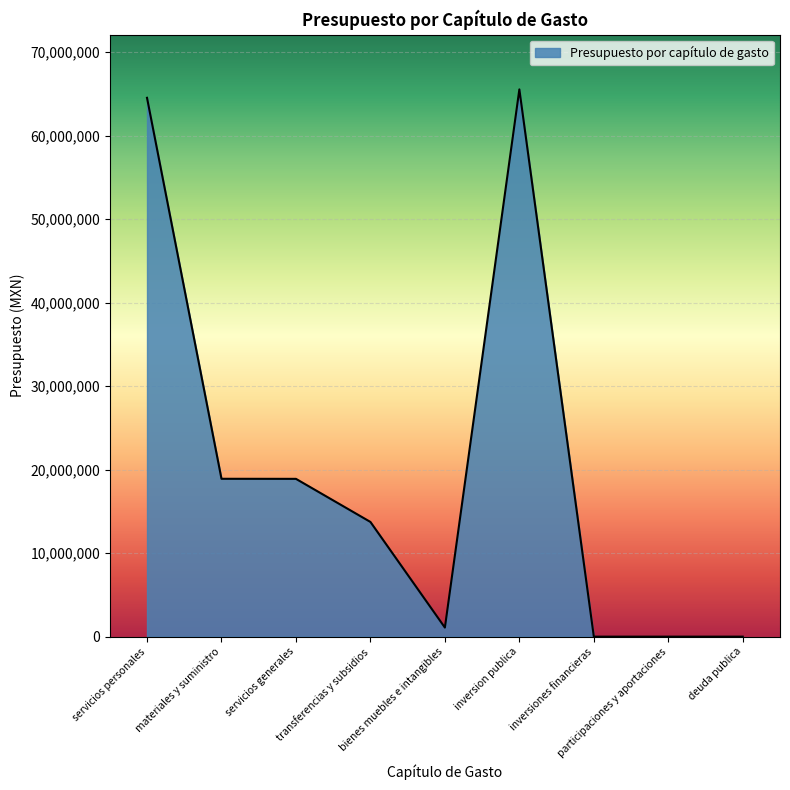

What is the maximum value shown in the chart?

65552161